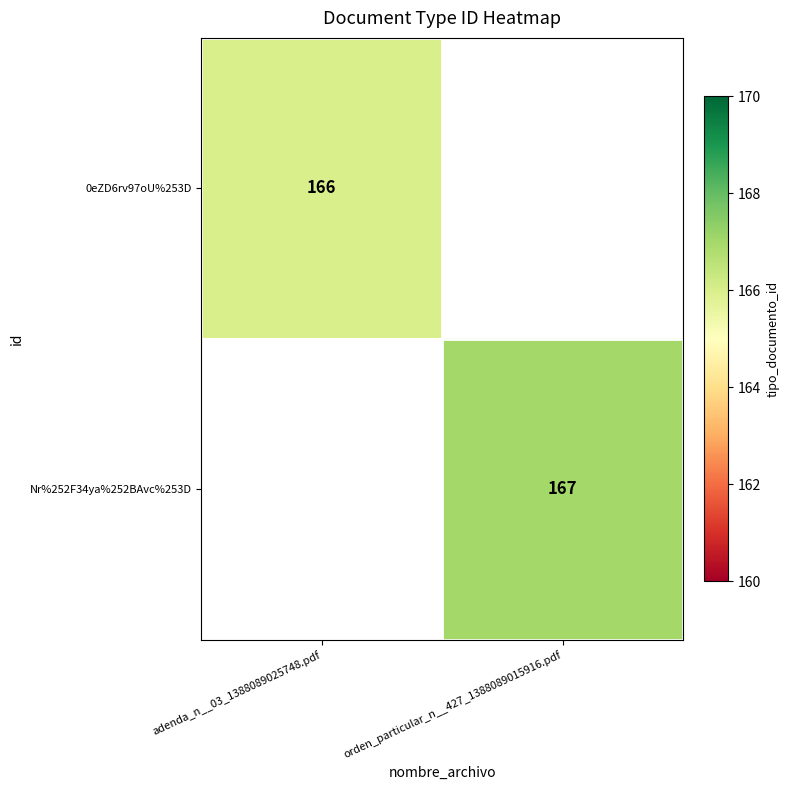

Is it true that 0eZD6rv97oU%253D equals 166 at adenda_n__03_1388089025748.pdf?

True